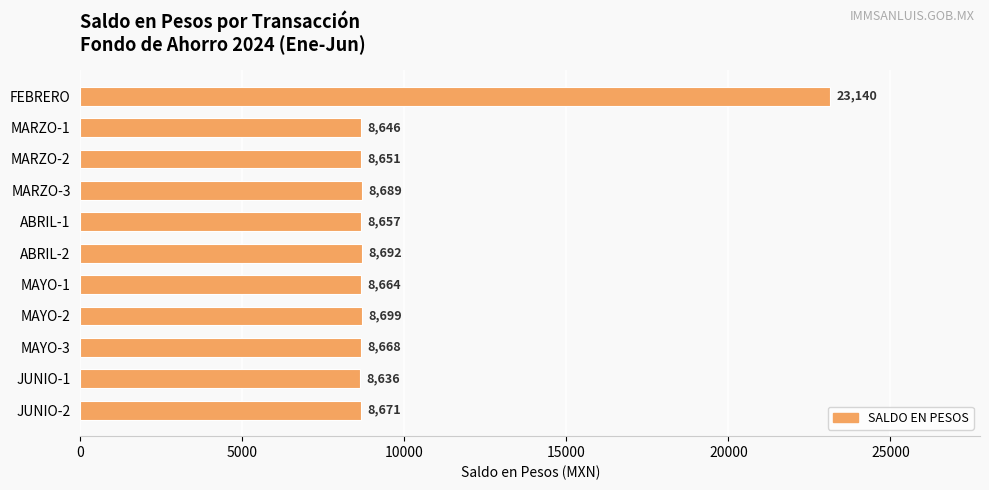

List the labels in order of value, smallest first.

JUNIO-1, MARZO-1, MARZO-2, ABRIL-1, MAYO-1, MAYO-3, JUNIO-2, MARZO-3, ABRIL-2, MAYO-2, FEBRERO